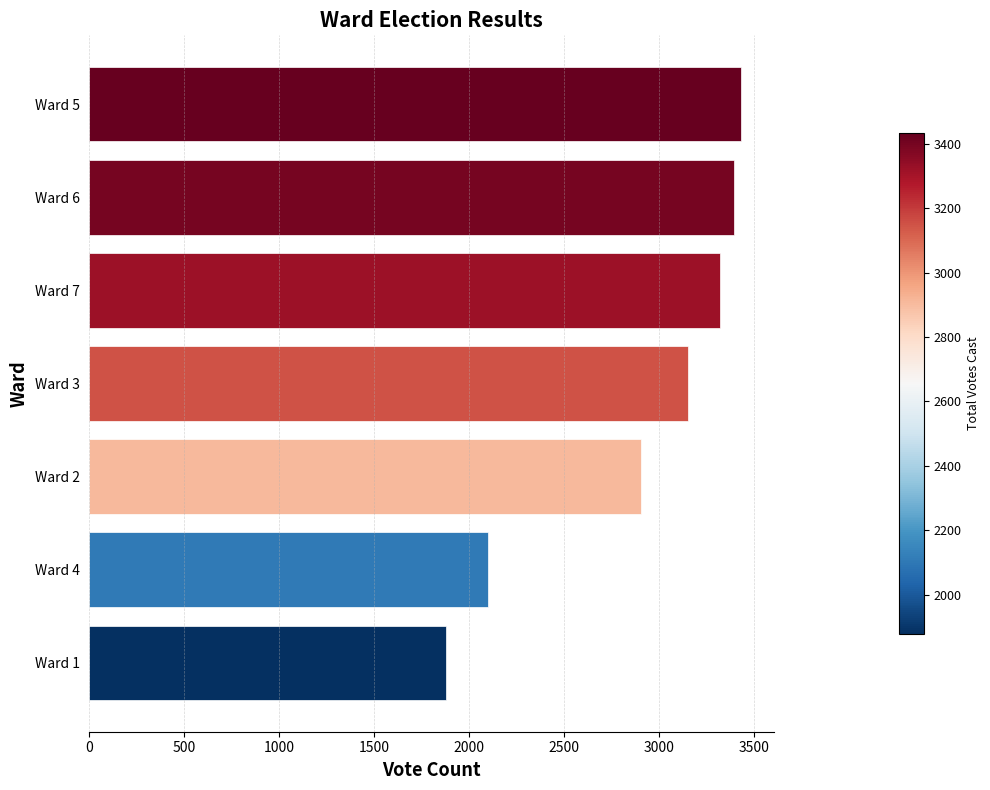

Rank the categories by value from lowest to highest.

Ward 1, Ward 4, Ward 2, Ward 3, Ward 7, Ward 6, Ward 5